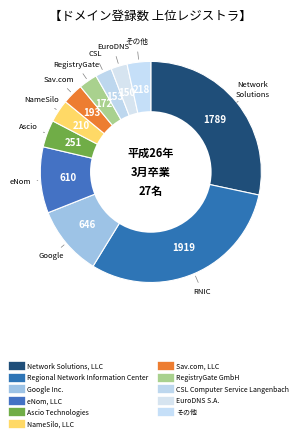

Count the number of slices in the pie.

11